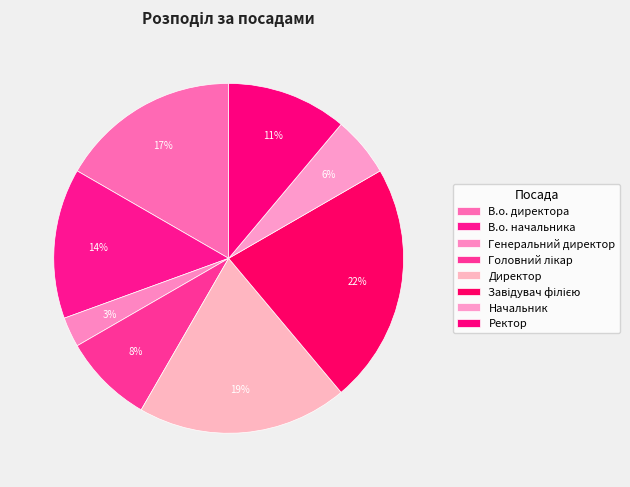

What portion of the pie excludes Директор?

80.6%